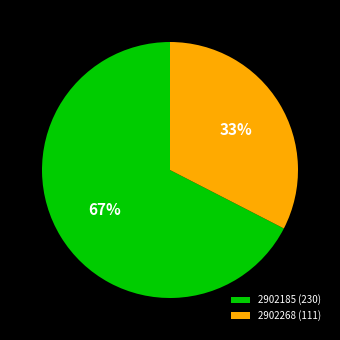

Does 2902268 represent more than half of the total?

No